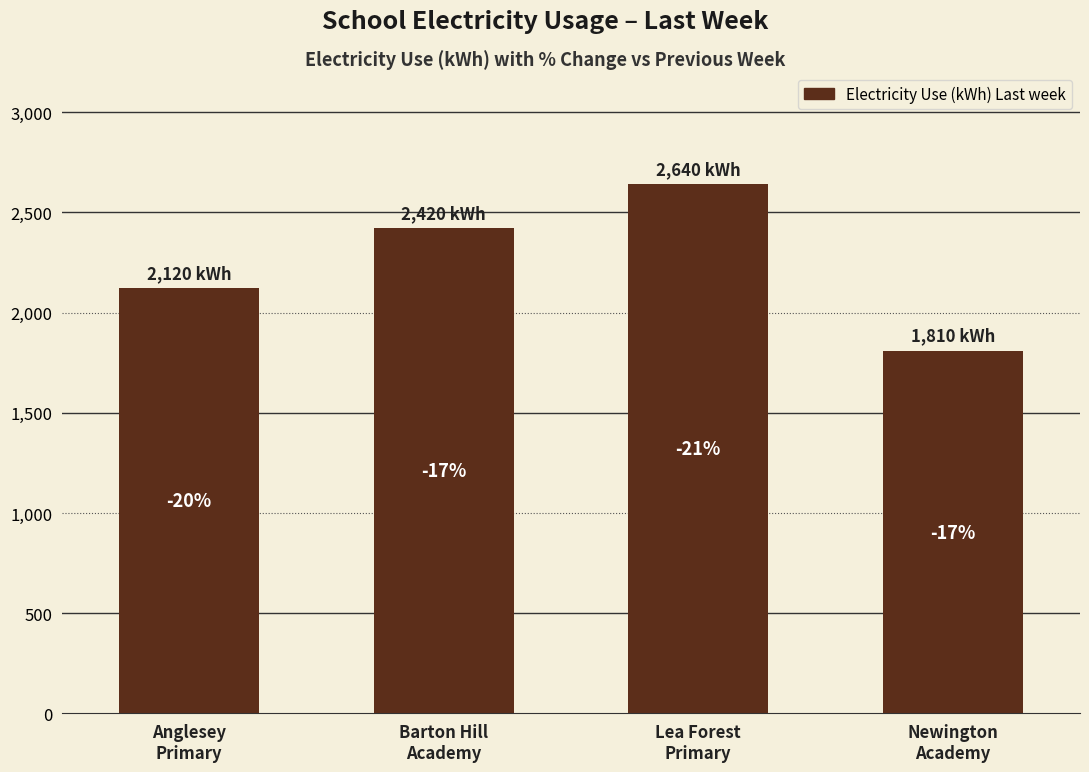

How many bars are there in total?

4